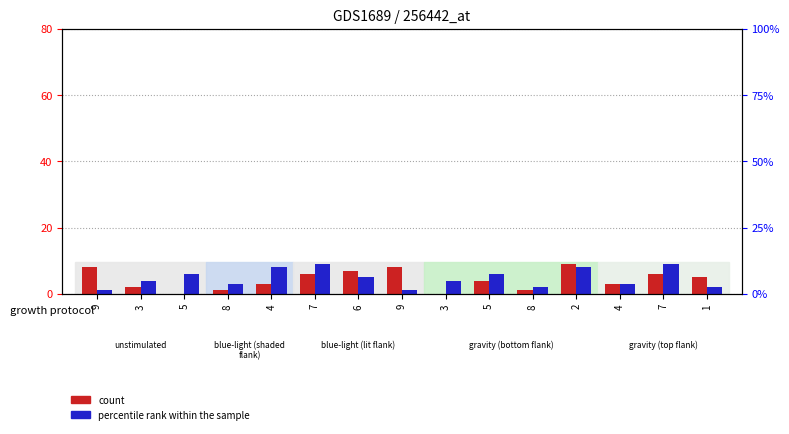

Which series changed the most between 5 and 6?

count